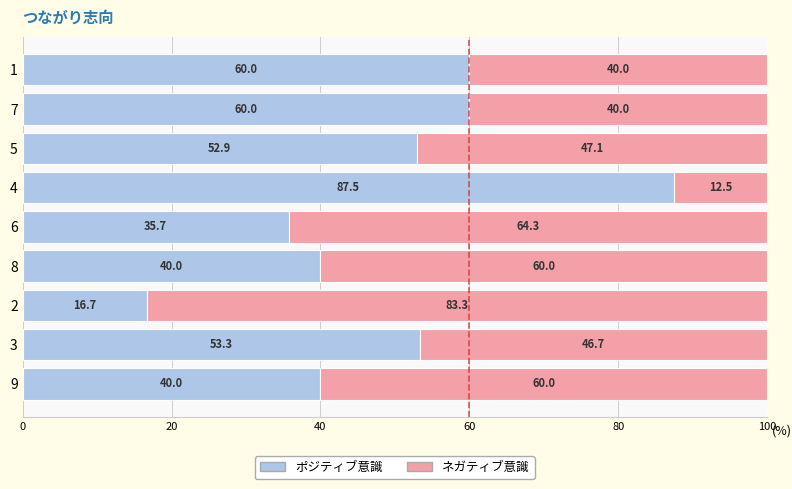

What value does the ポジティブ意識 series have at 1?

60.0